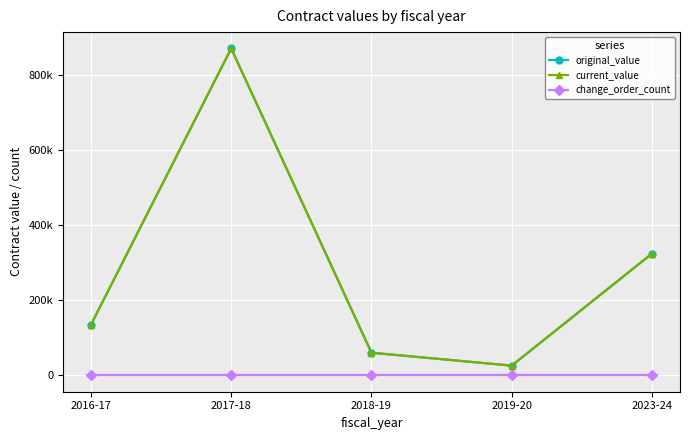

True or false: original_value and current_value intersect in this chart.

False